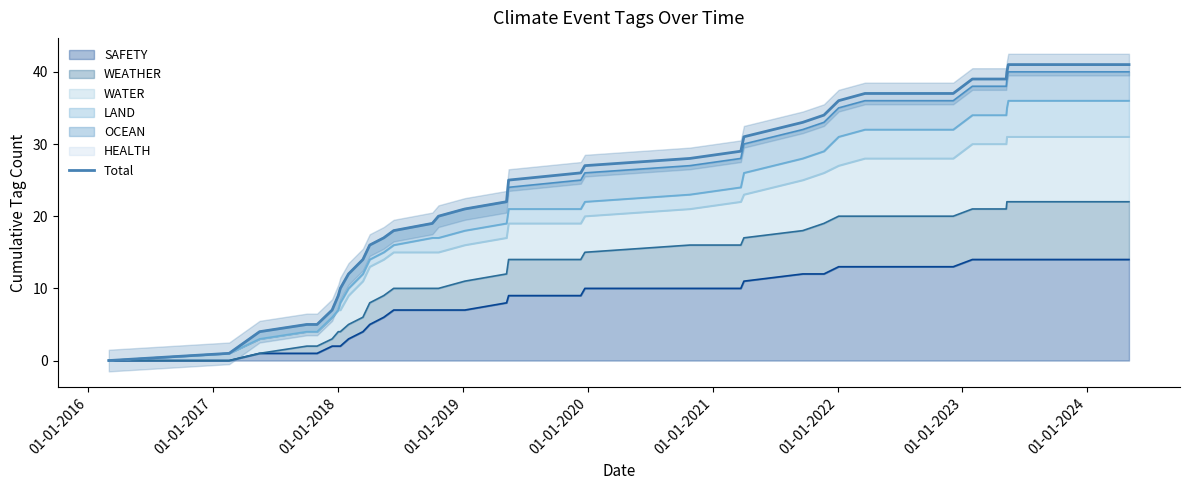

What is the maximum value for SAFETY?

14